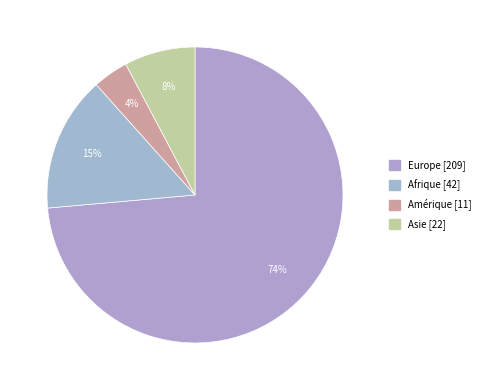

How many slices are in this pie chart?

4